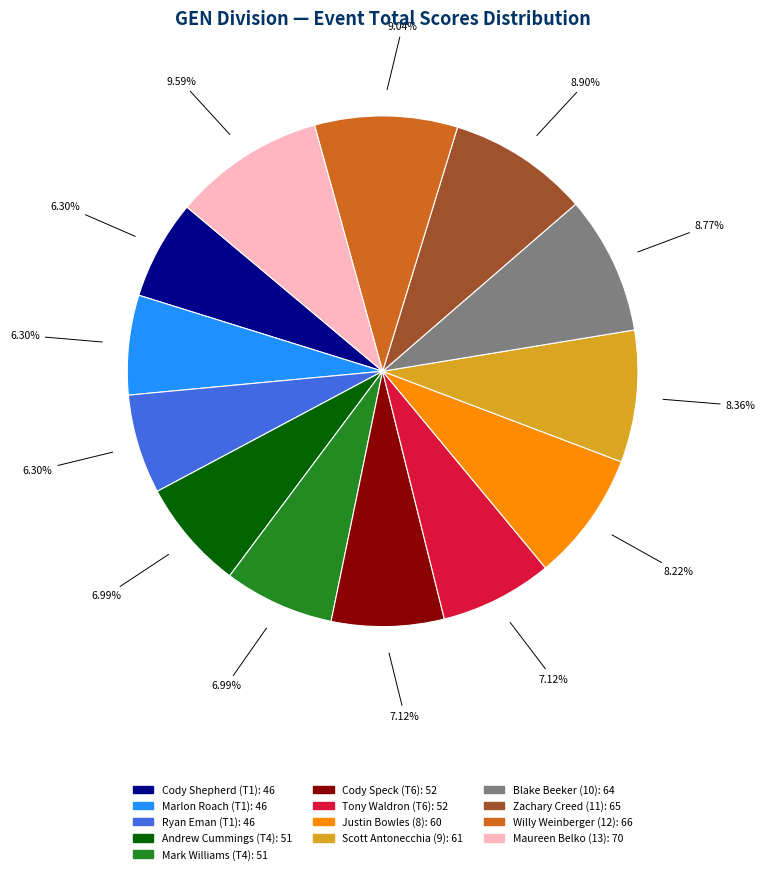

Which has a higher value, Ryan Eman (T1) or Zachary Creed (11)?

Zachary Creed (11)